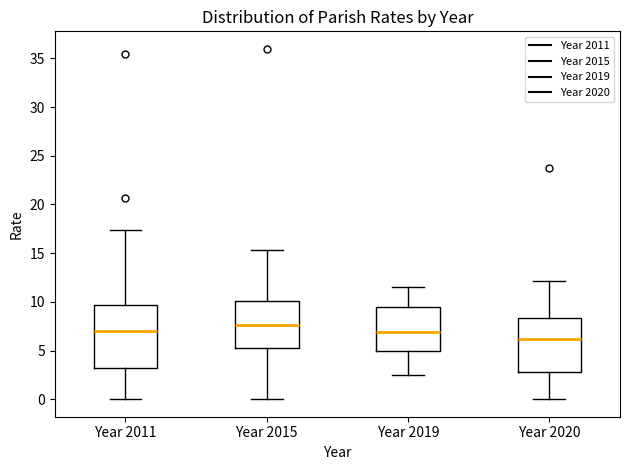

Where does the lower whisker of the box for Year 2011 end on the y-axis? The values are not printed on the chart, so give them approximately, as read against the axis.

0.0